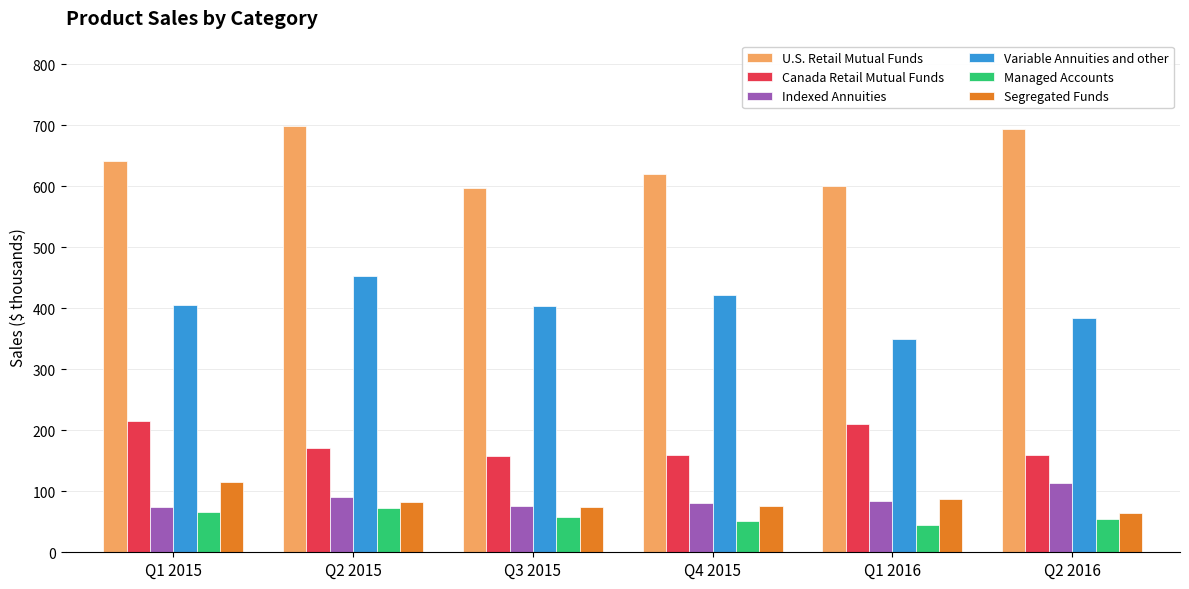

What is the difference between the highest and lowest values at Q4 2015?

568.5